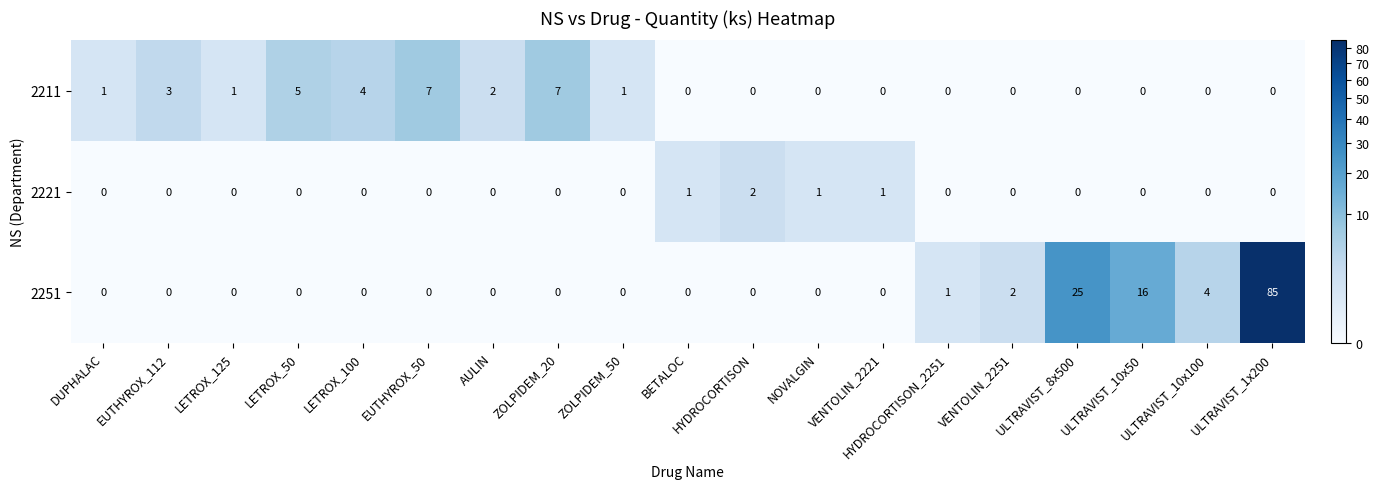

What is the difference between the maximum and second lowest values in the 2251 series?

85